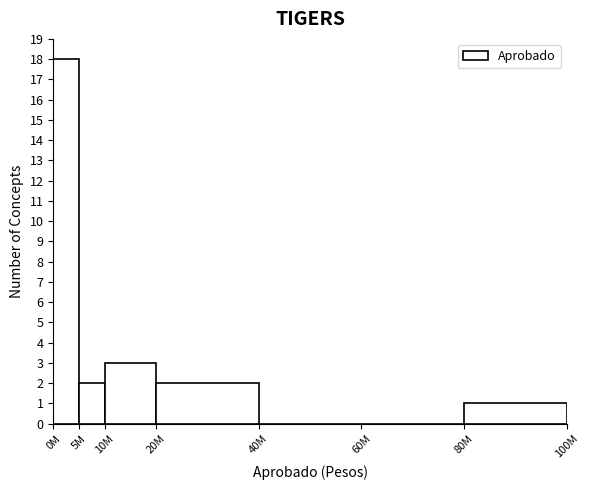

Reading right to left, what are all the values shown in this chart?

80M=1	60M=0	40M=0	20M=2	10M=3	5M=2	0M=18